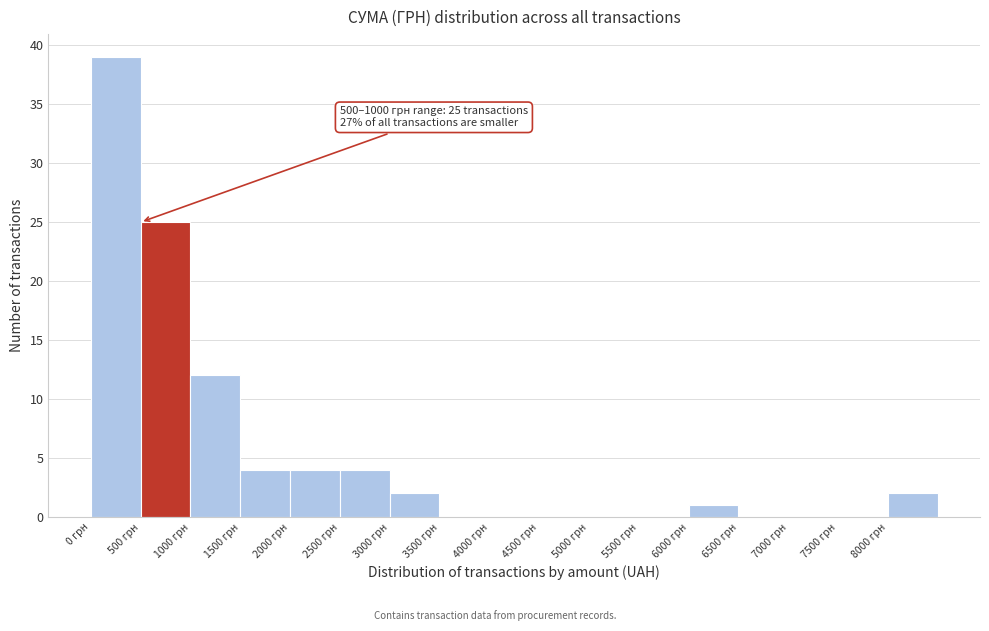

Which range on the x-axis has the tallest bar?

0 to 500